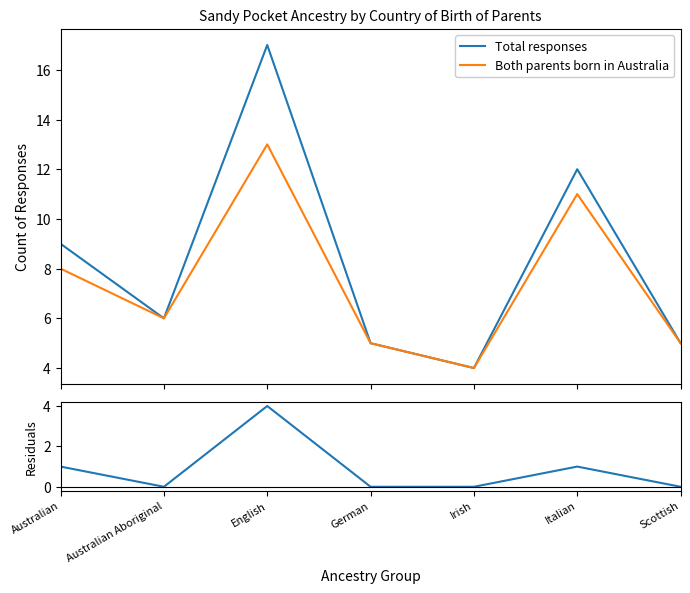

Which category has the highest value in the Total responses series?

English